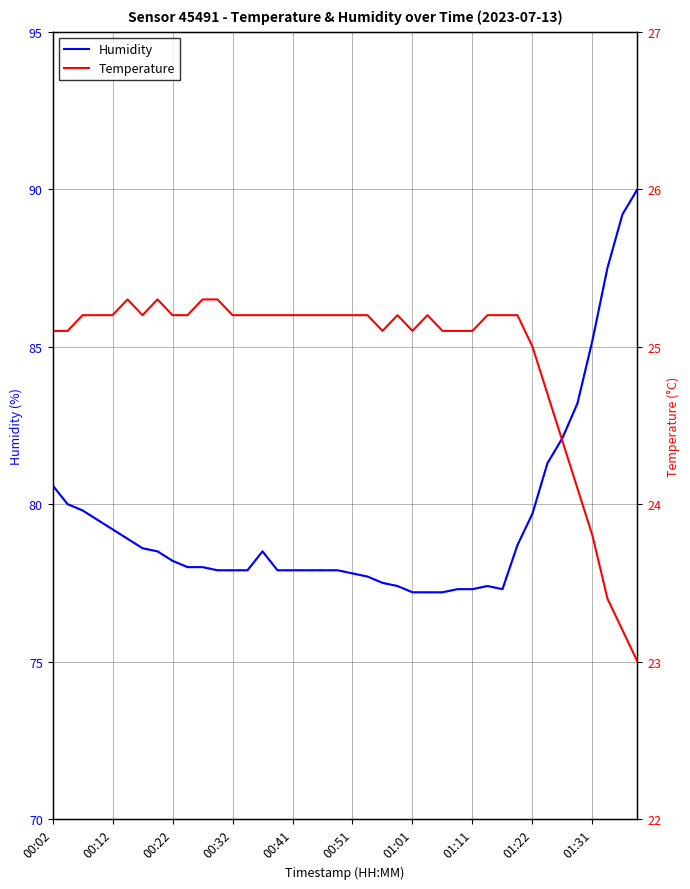

What is the lowest value of the Humidity series?

77.2